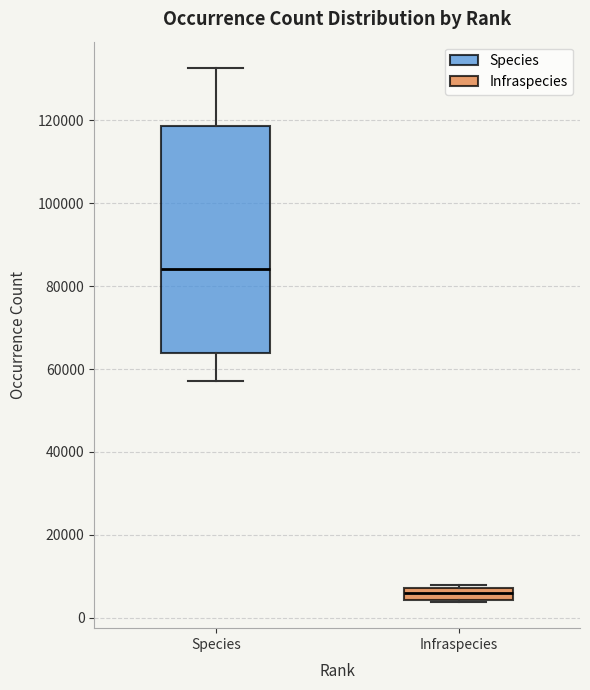

Comparing the boxes themselves (not the whiskers), which one is the tallest?

Species